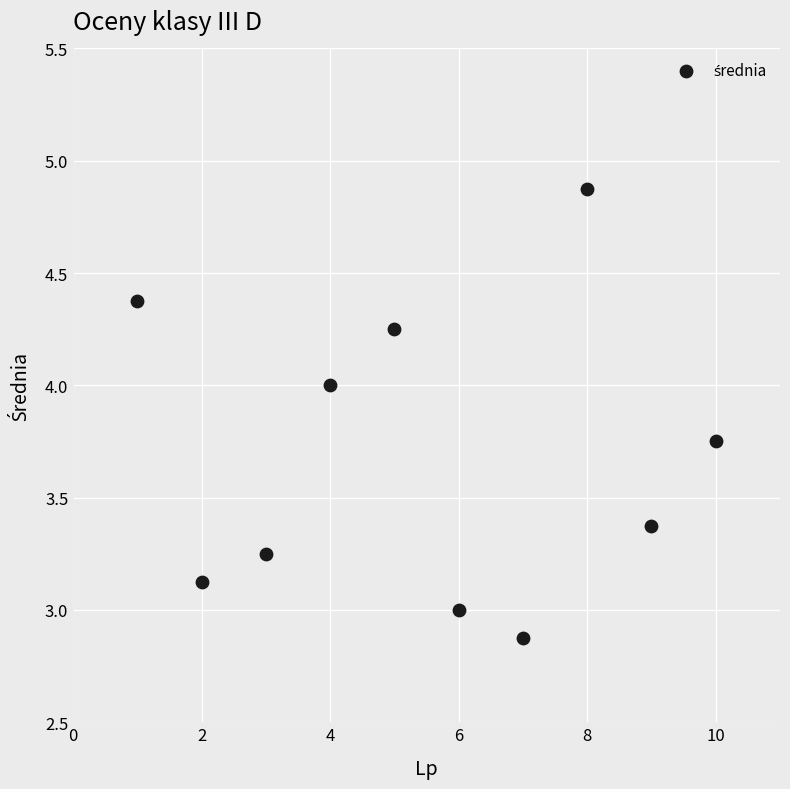

What is the average Y value?

3.7